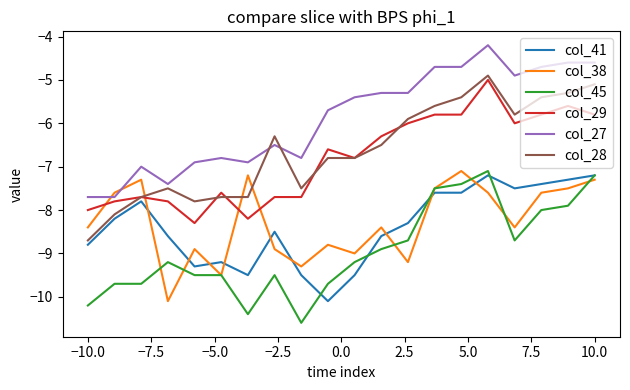

True or false: col_41 and col_27 intersect in this chart.

False